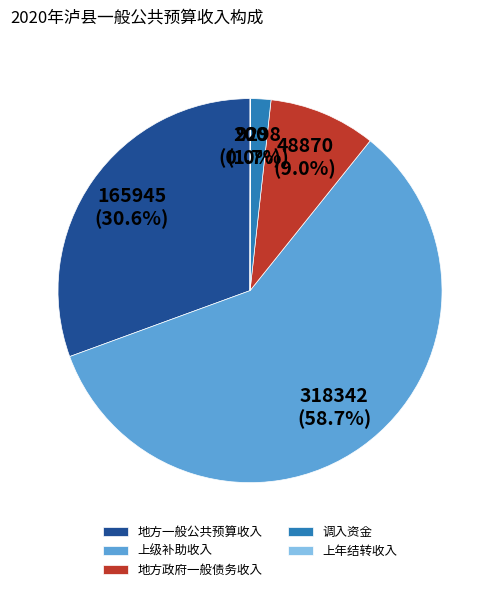

Which has a higher value, 地方一般公共预算收入 or 地方政府一般债务收入?

地方一般公共预算收入